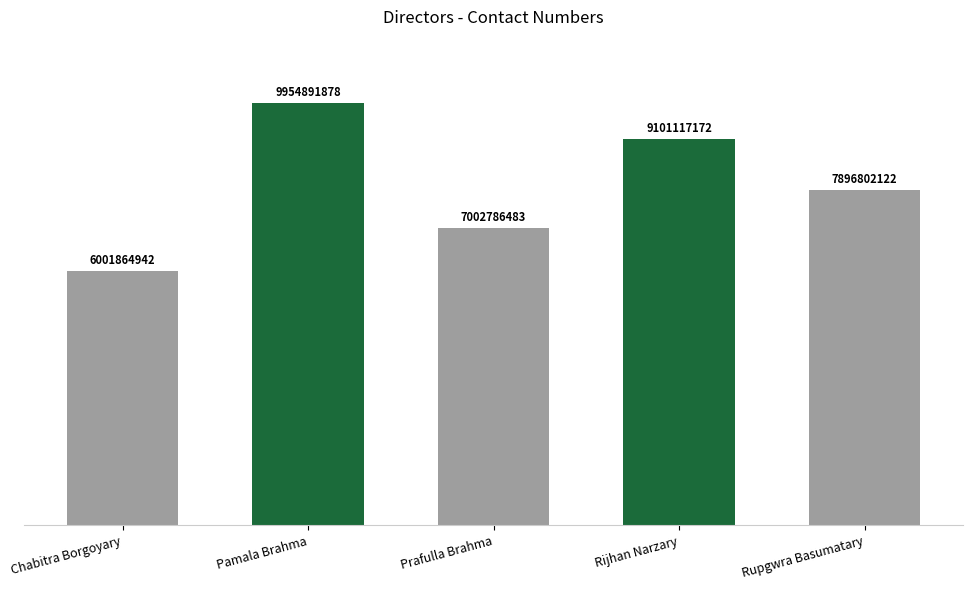

Reading left to right, transcribe all the data shown in this chart.

6001864942	9954891878	7002786483	9101117172	7896802122